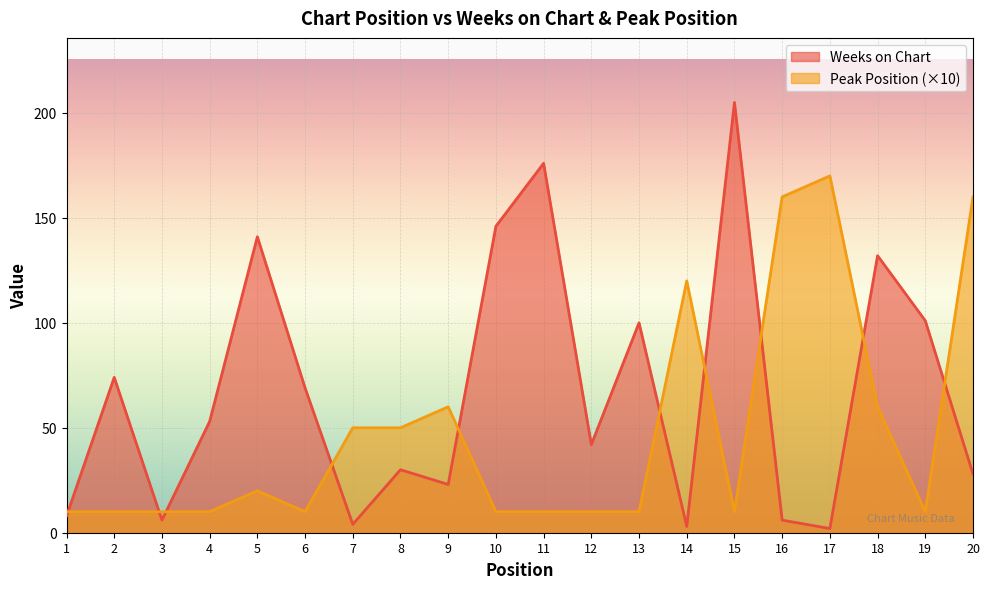

What is the maximum value shown in the chart?

205